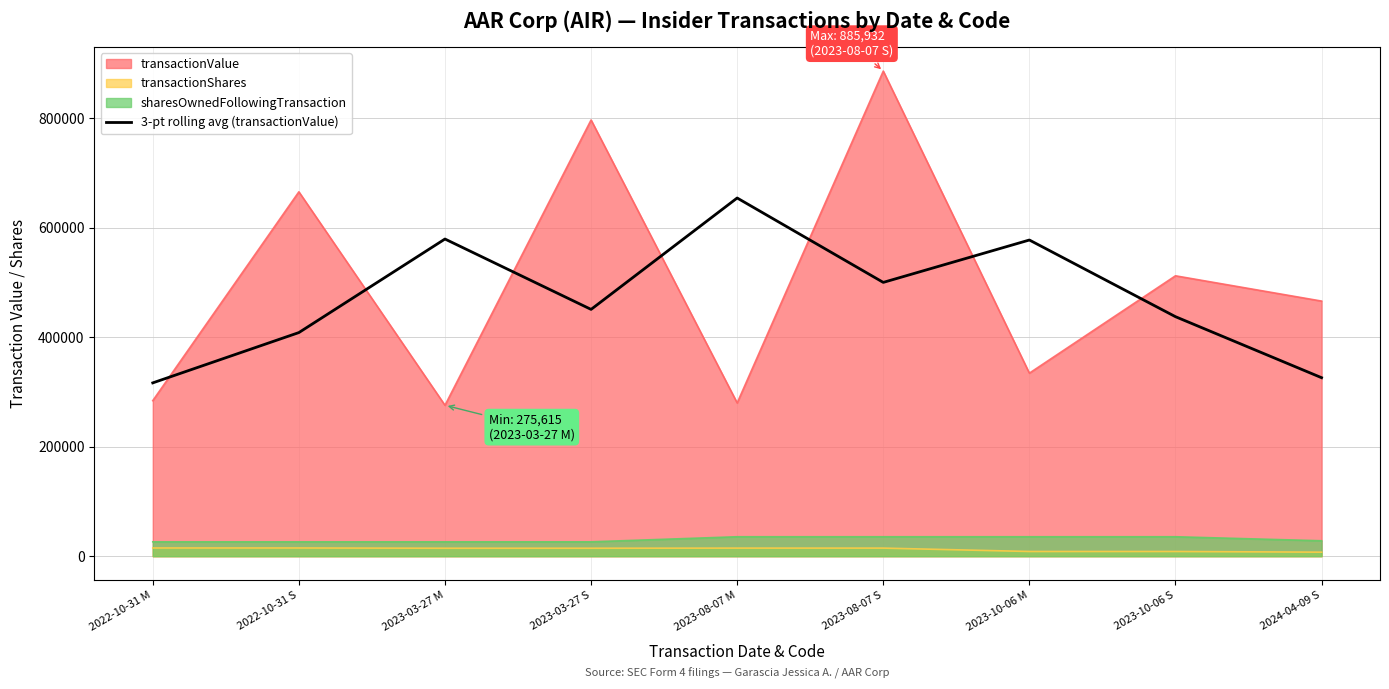

How many lines are shown in the chart?

1